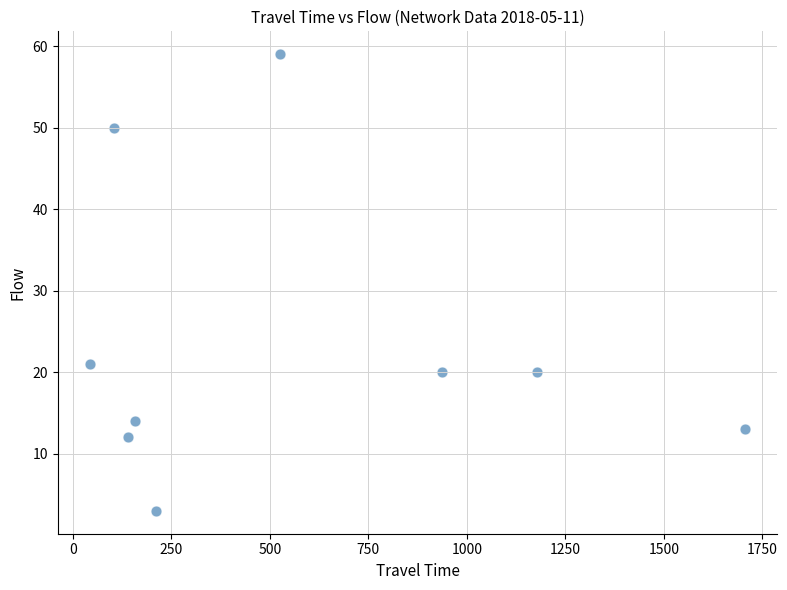

What is the range of X values (max minus min)?

1660